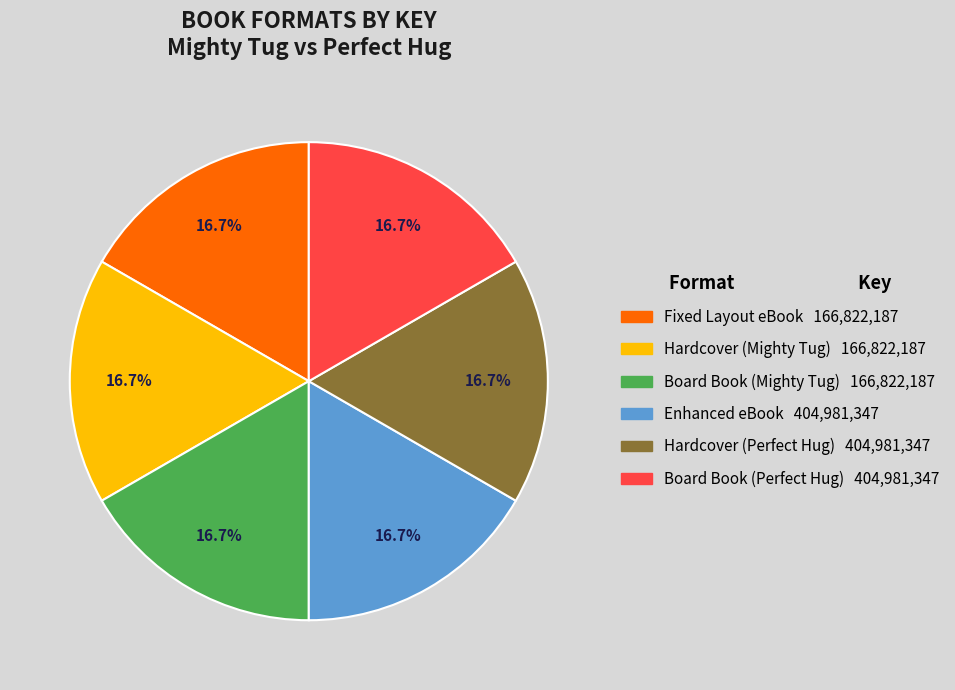

To the nearest percent, what is the average slice percentage?

17%